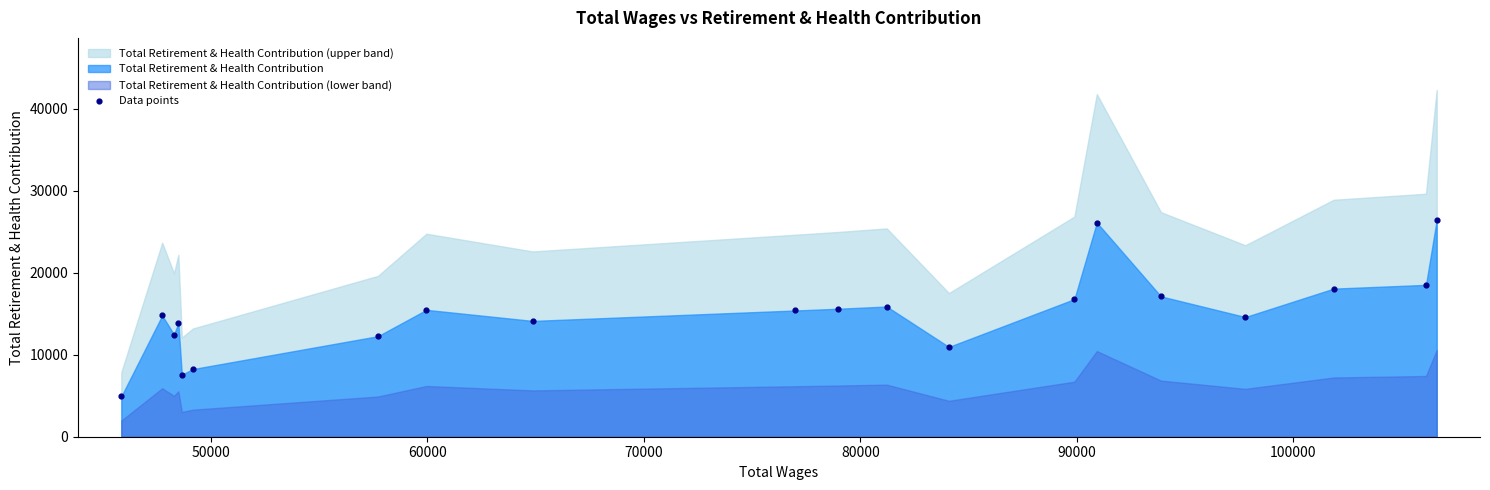

What is the range of X values (max minus min)?

60762